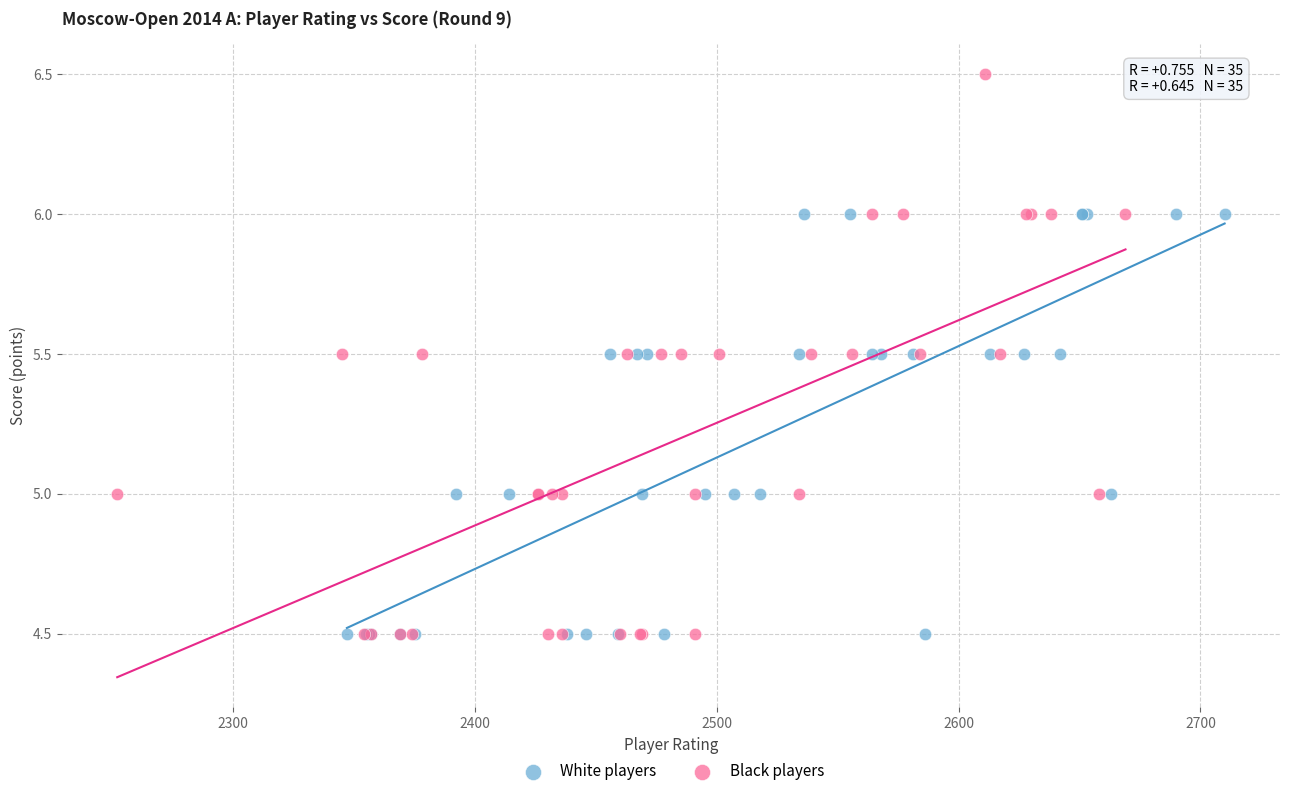

Which series has the largest Y range (max minus min)?

Black players